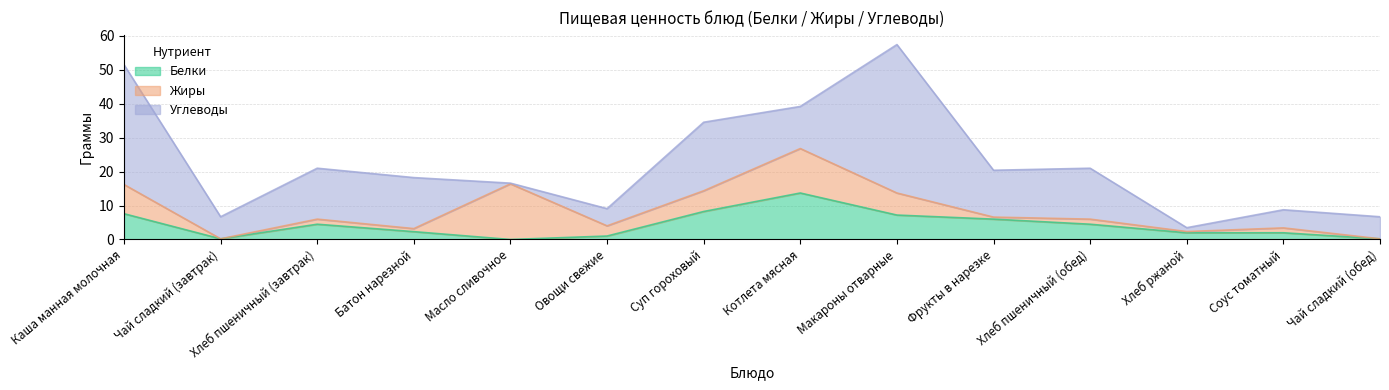

Where does the Белки series first go above 4?

Каша манная молочная